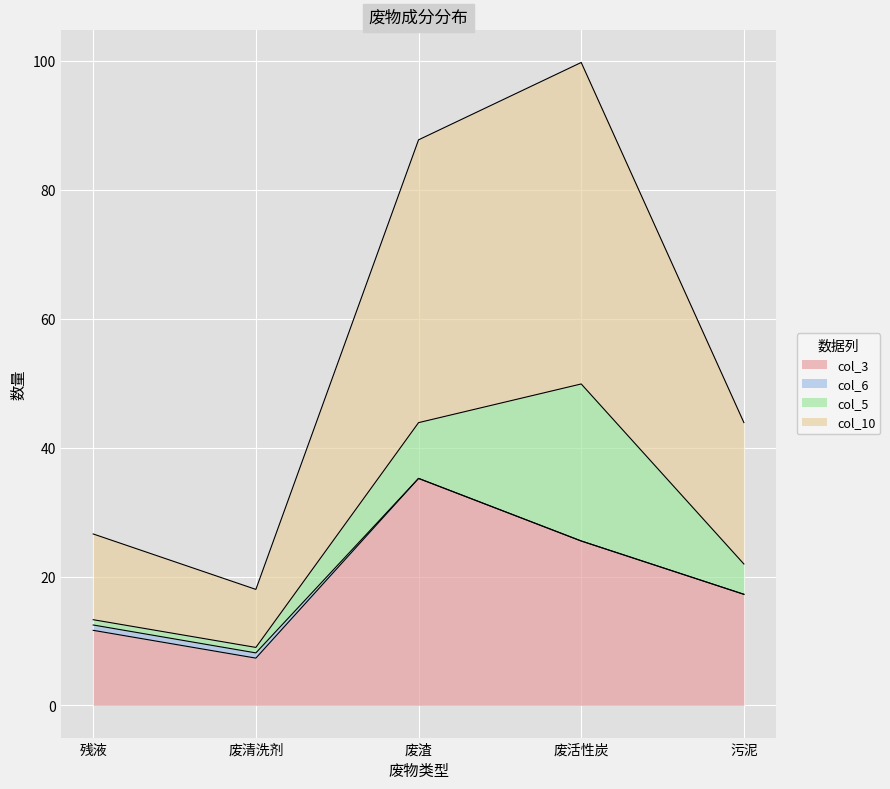

Which series has the widest spread of values?

col_10